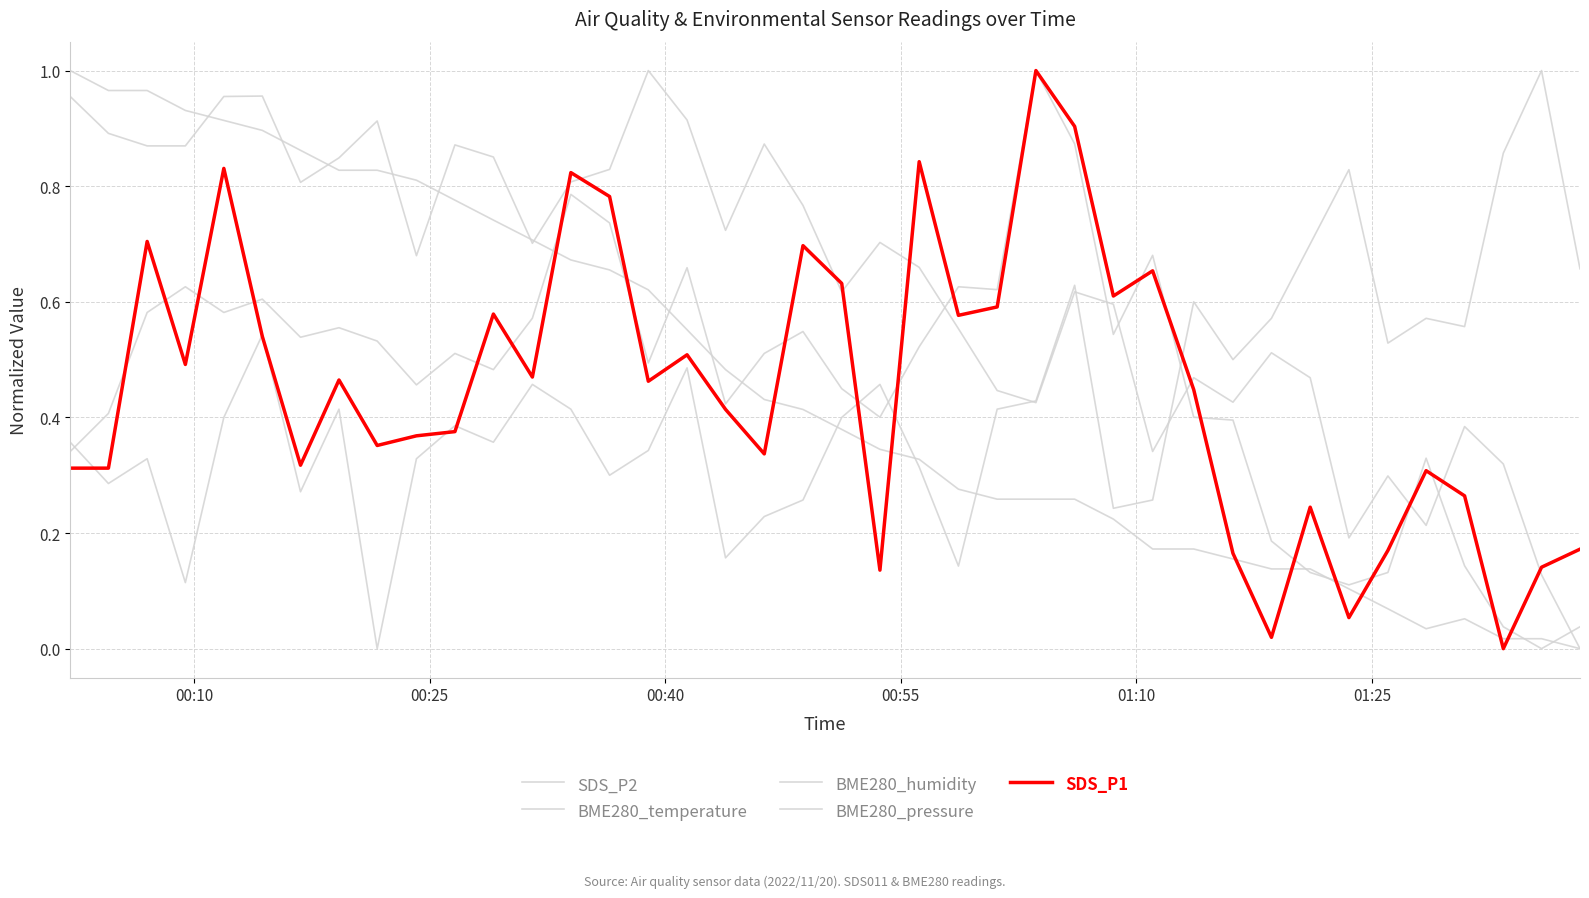

Which series ends up on top after the final intersection of SDS_P1 and BME280_temperature?

SDS_P1